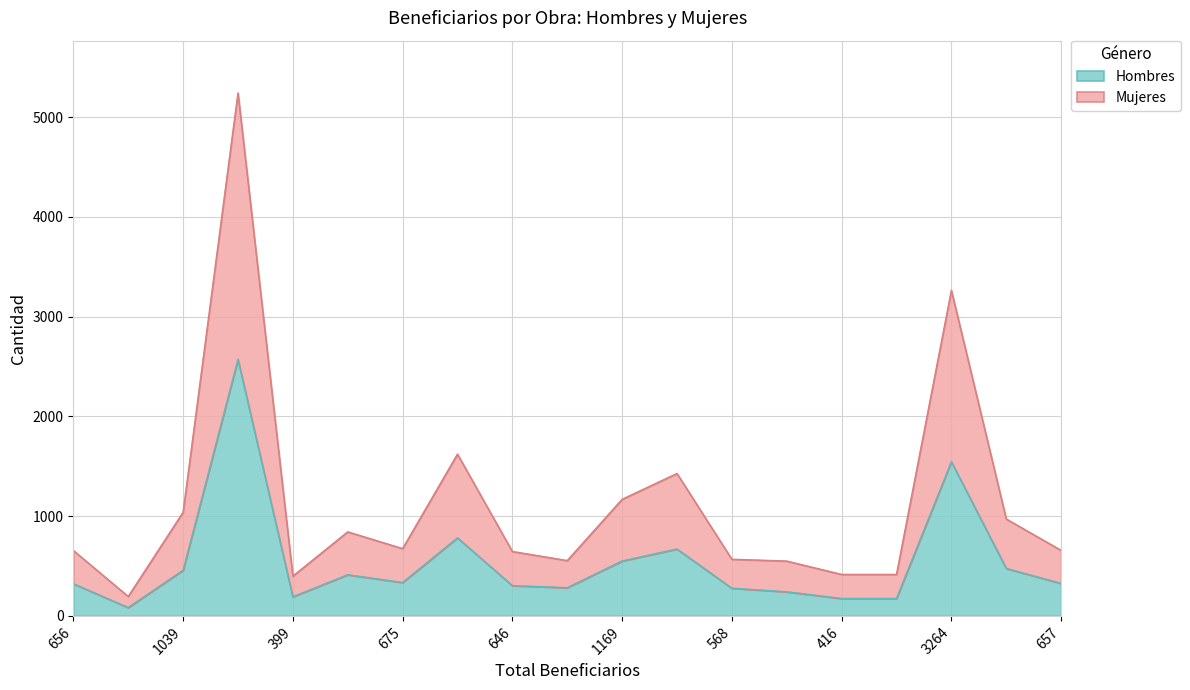

How many categories are shown in the chart?

19